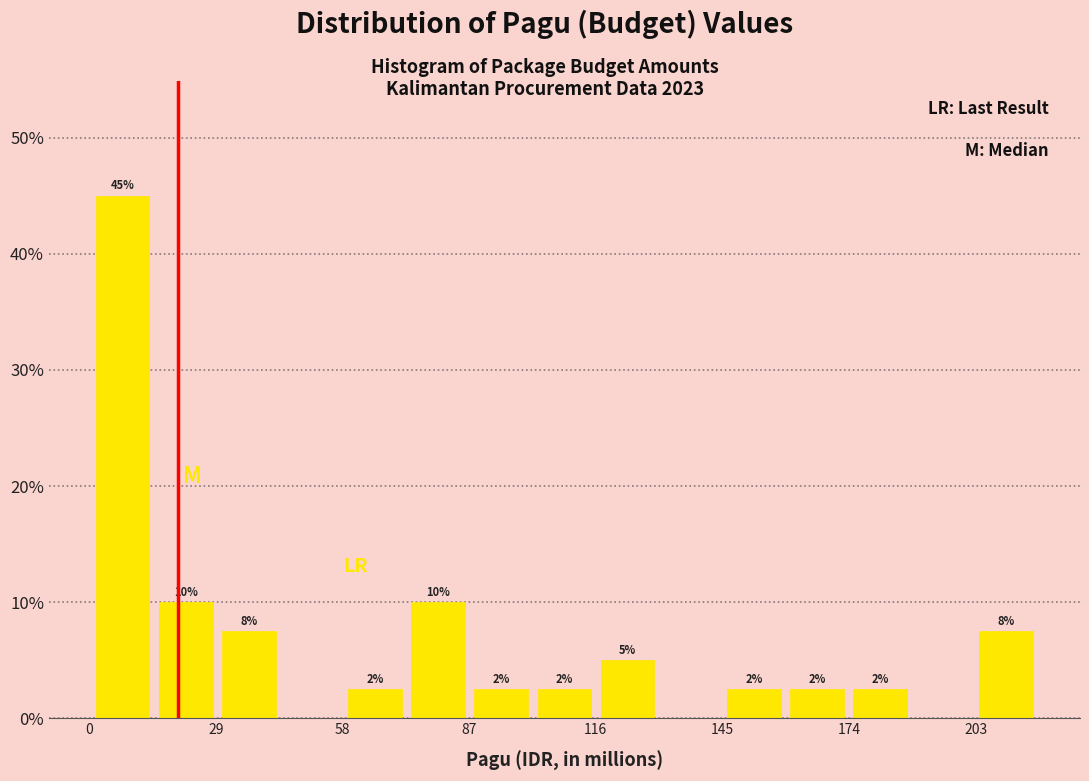

Around what value on the x-axis is the tallest bar? Give the approximate position of its centre, as read against the axis.

10